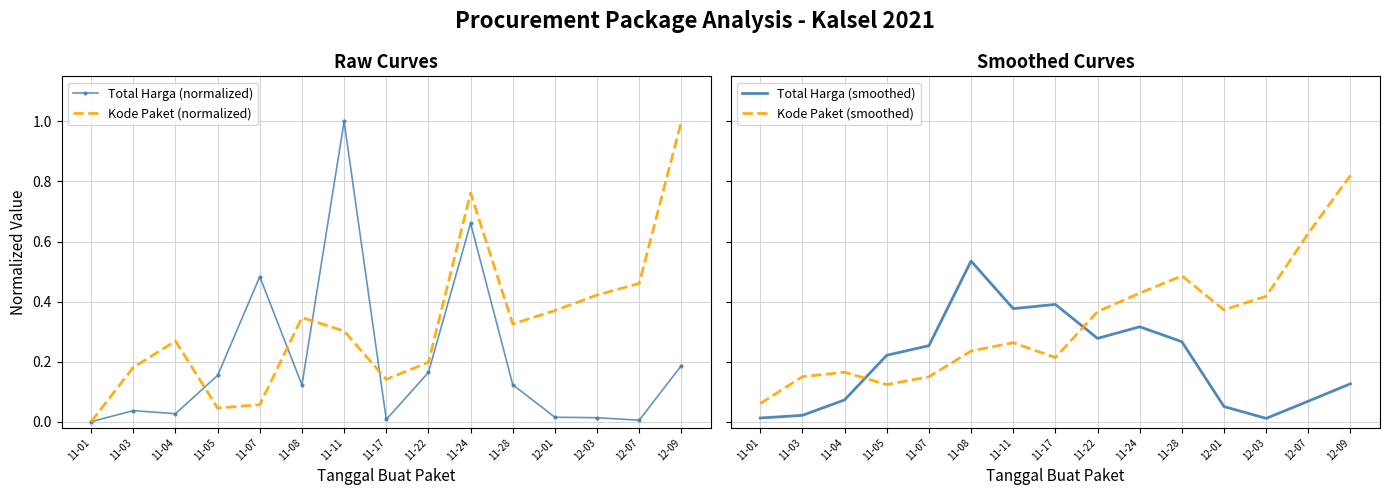

True or false: Total Harga (smoothed) has a value of 0.4 at 11-11.

True